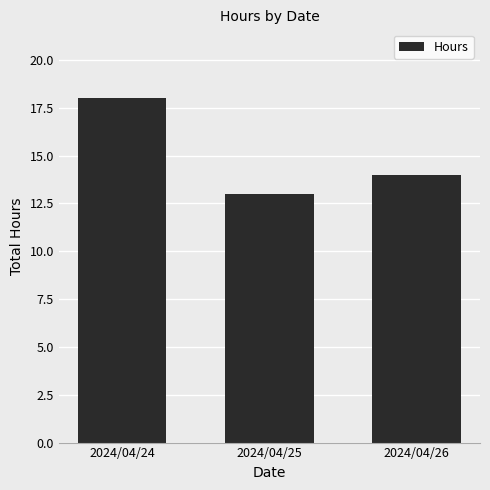

True or false: the data shows 14 at 2024/04/26.

True